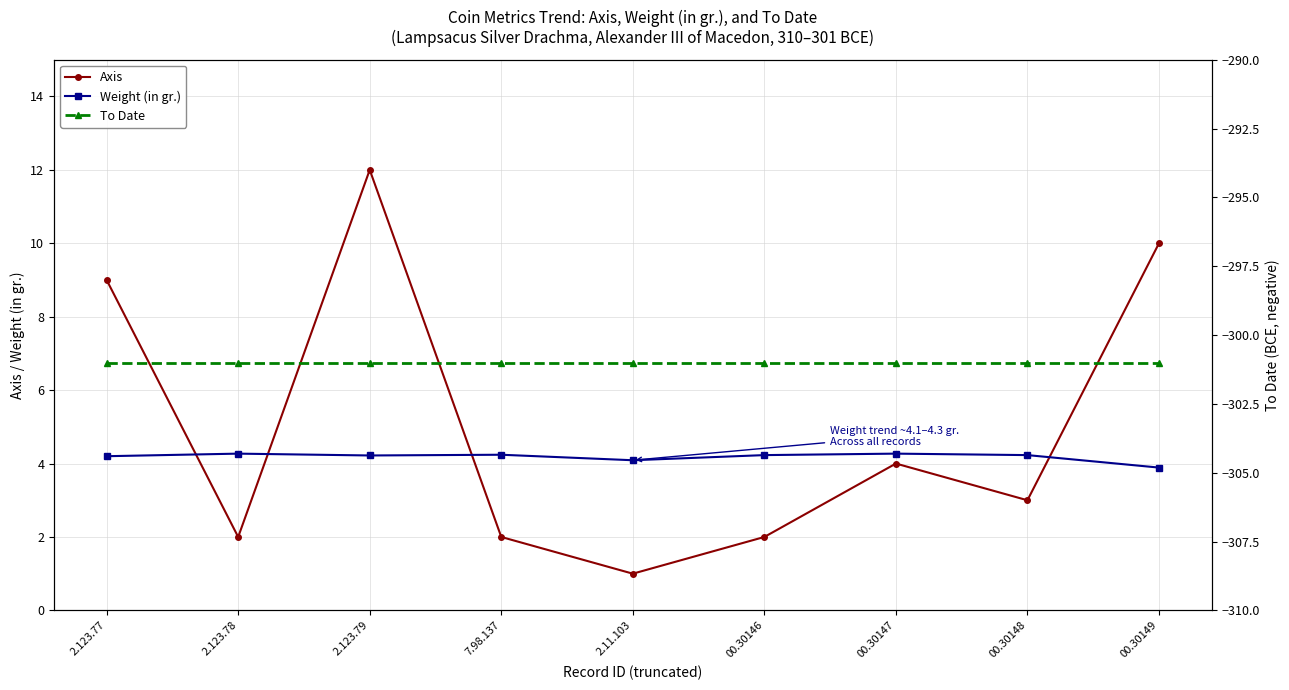

At which category is the sum across all series the highest?

2.123.79